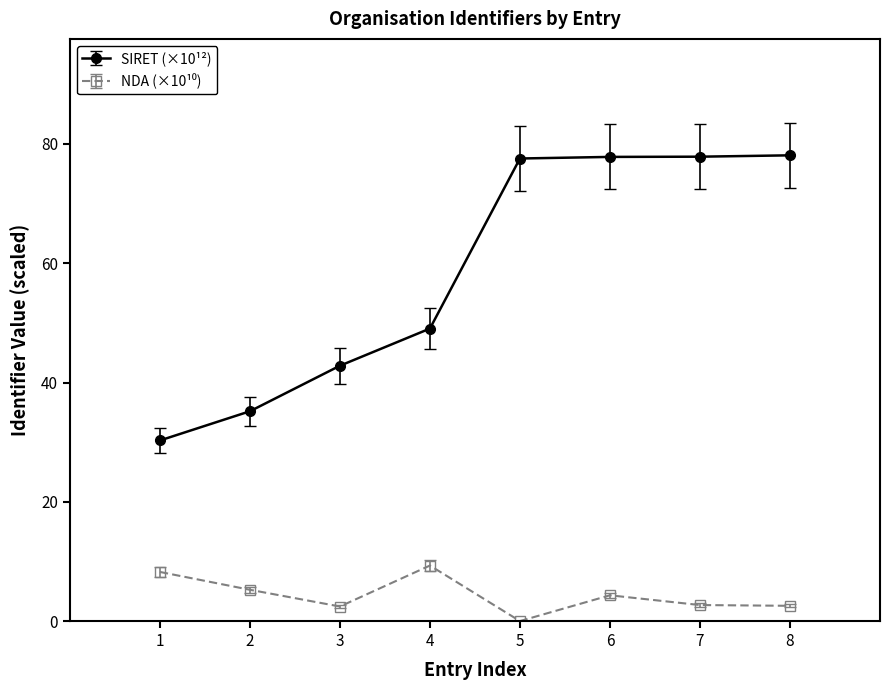

Between 1 and 5, which series saw the biggest shift?

SIRET (×10¹²)